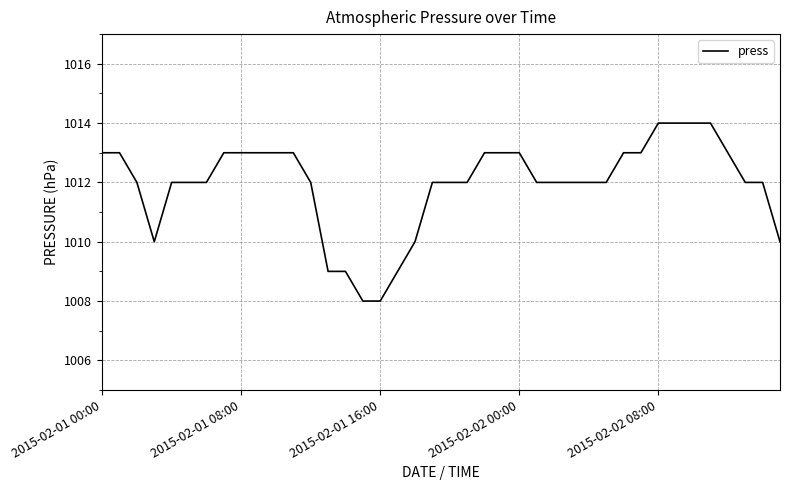

Does the chart display data point markers on the line(s)?

No